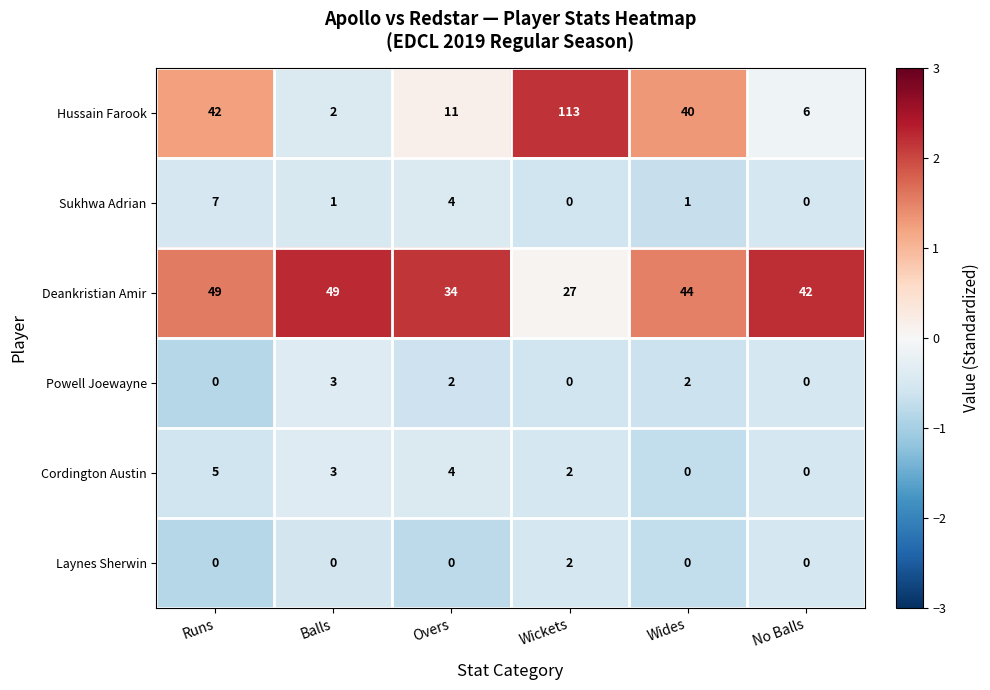

At how many categories does at least one series exceed 0?

6